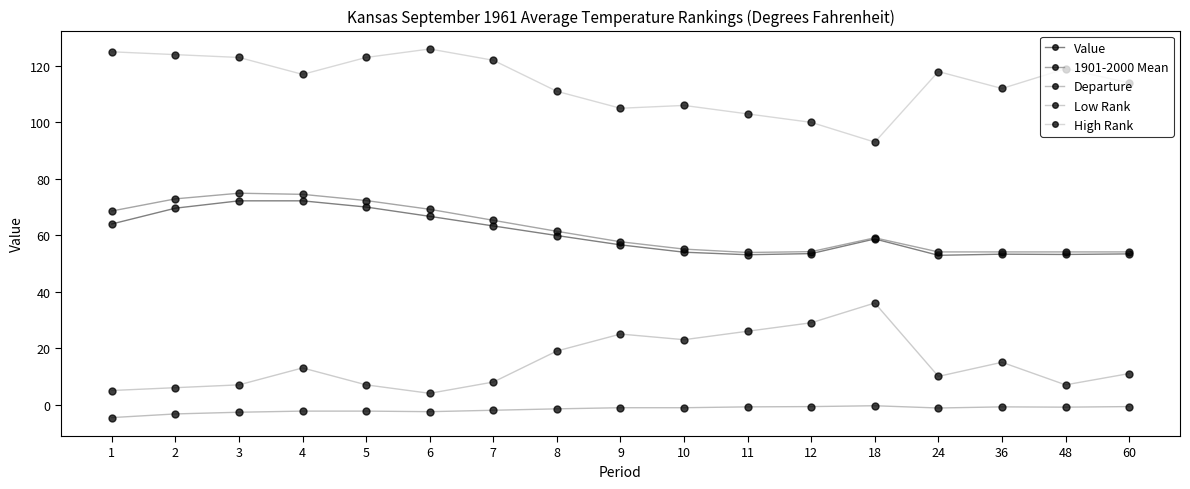

What is the difference between the highest and lowest values at 4?

119.3